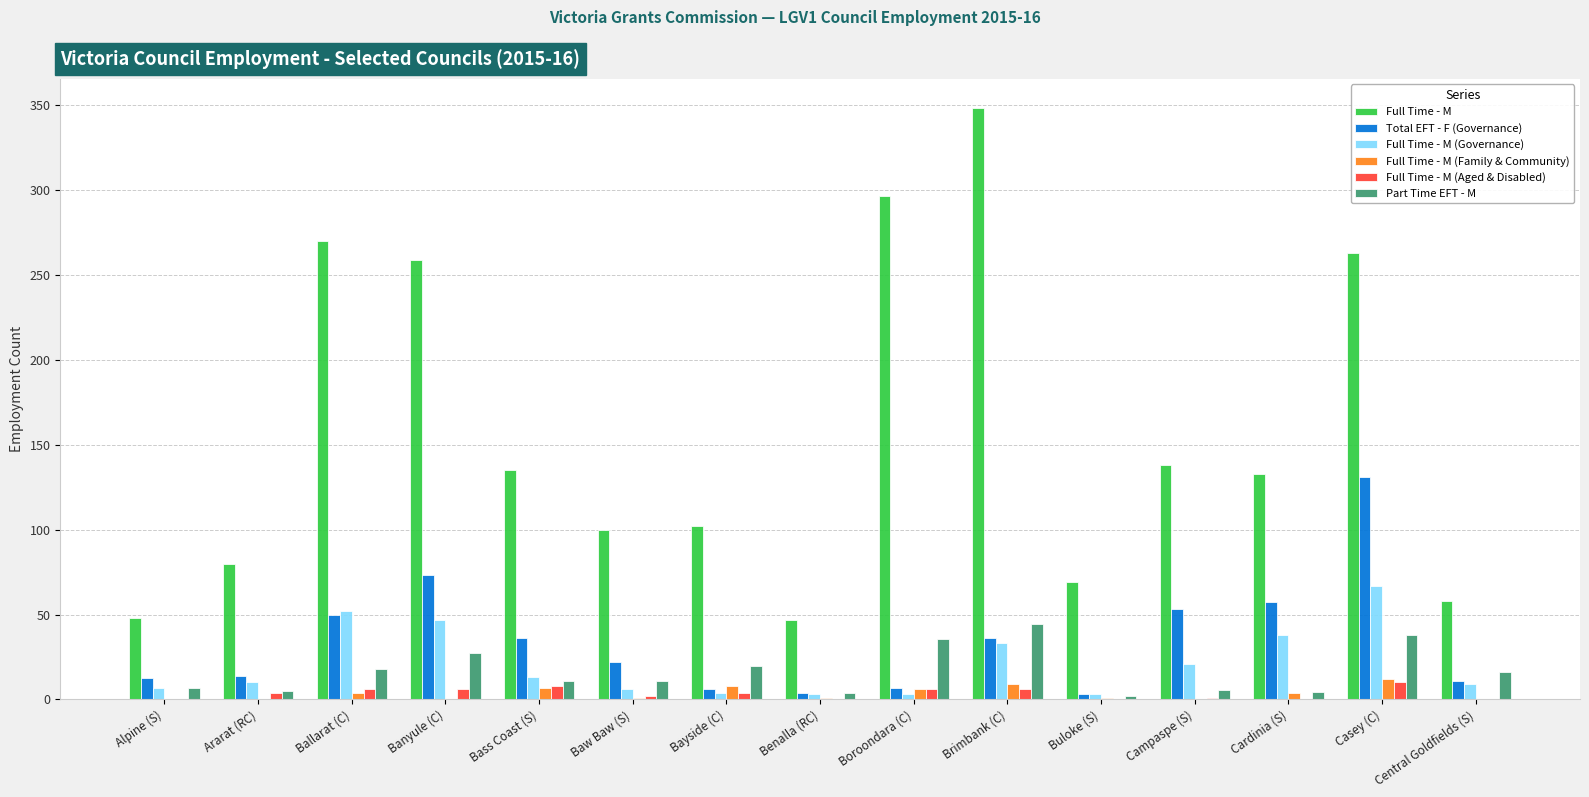

What is the maximum value shown in the chart?

348.0